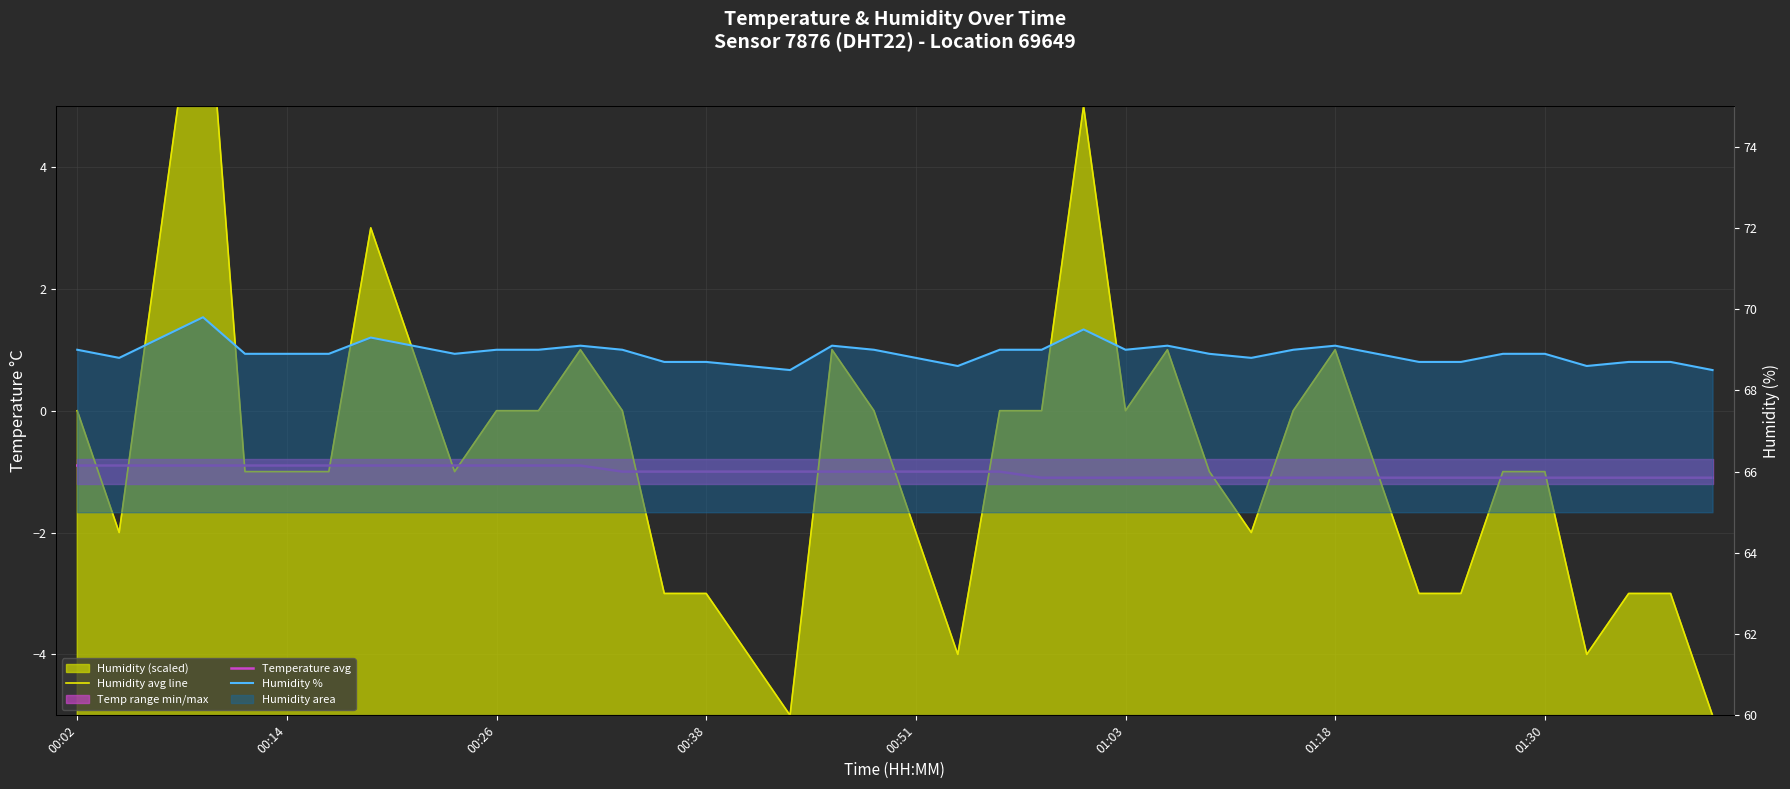

In Humidity %, how many points are lower than both neighbors (excluding endpoints)?

7